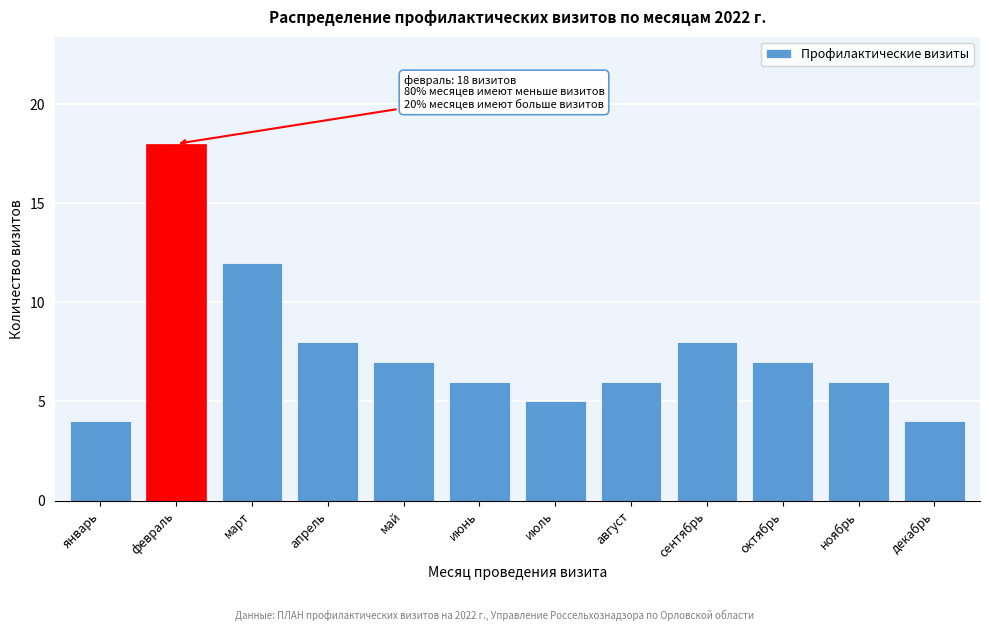

Reading right to left, extract all data points from this chart.

4	6	7	8	6	5	6	7	8	12	18	4